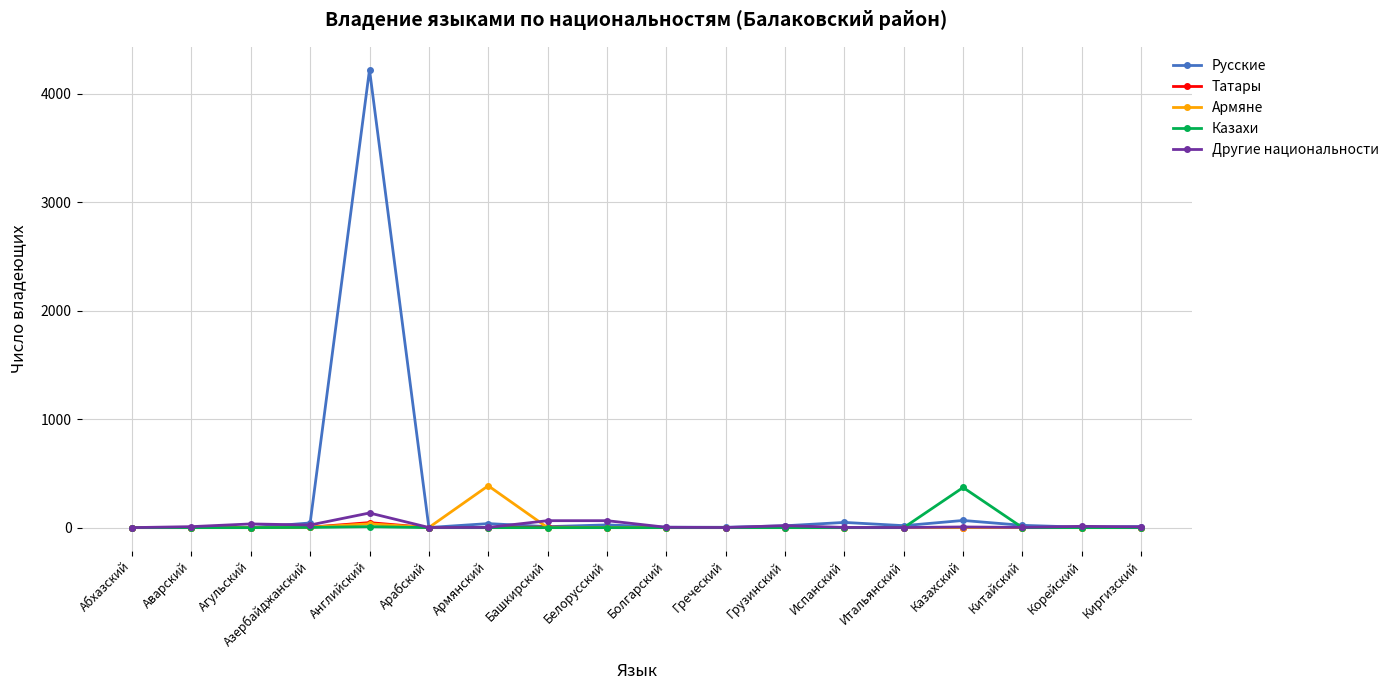

Which series has the largest total across all categories?

Русские